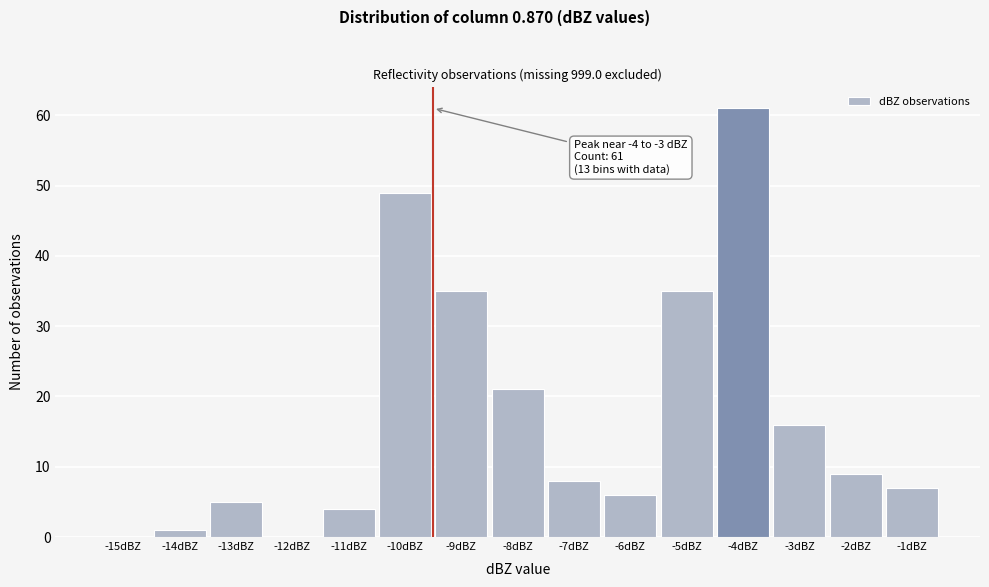

Reading right to left, extract all data points from this chart.

-1dBZ=7	-2dBZ=9	-3dBZ=16	-4dBZ=61	-5dBZ=35	-6dBZ=6	-7dBZ=8	-8dBZ=21	-9dBZ=35	-10dBZ=49	-11dBZ=4	-12dBZ=0	-13dBZ=5	-14dBZ=1	-15dBZ=0